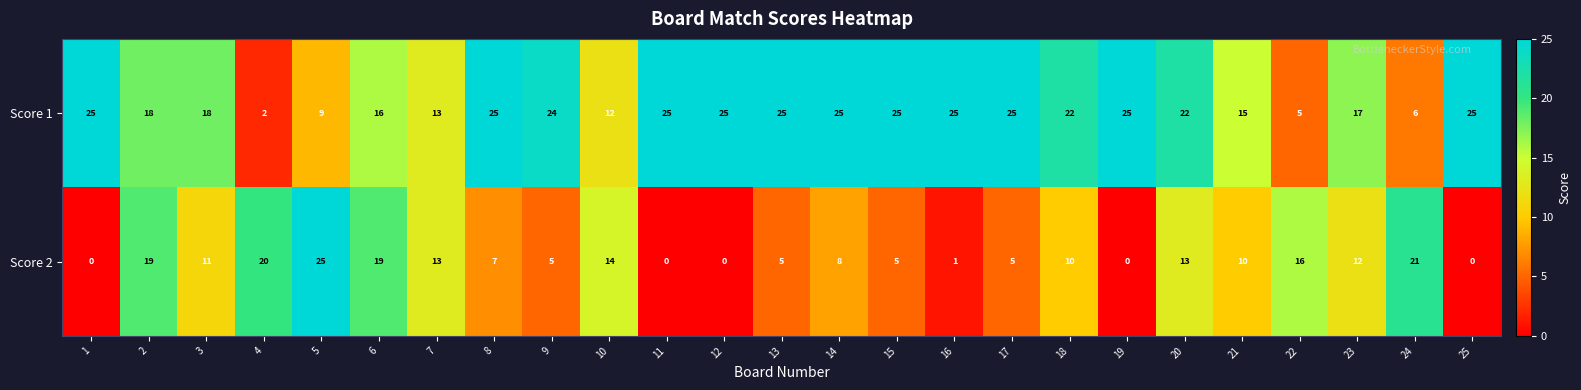

What is the difference between the highest and lowest values at 12?

25